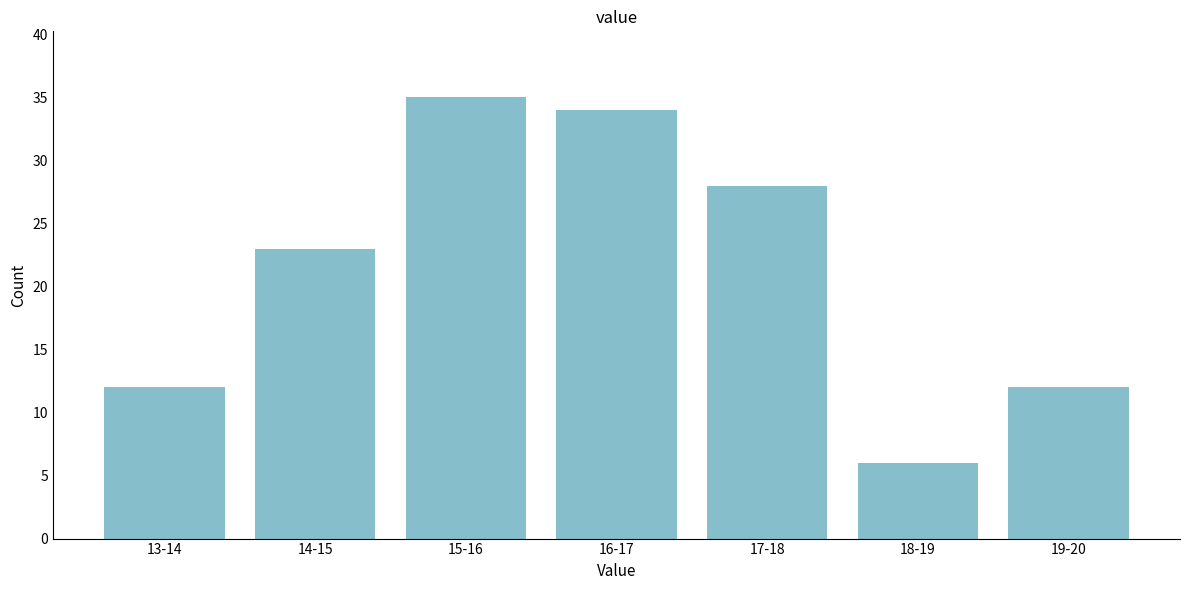

Reading left to right, list all the values displayed in this chart.

13-14=12	14-15=23	15-16=35	16-17=34	17-18=28	18-19=6	19-20=12